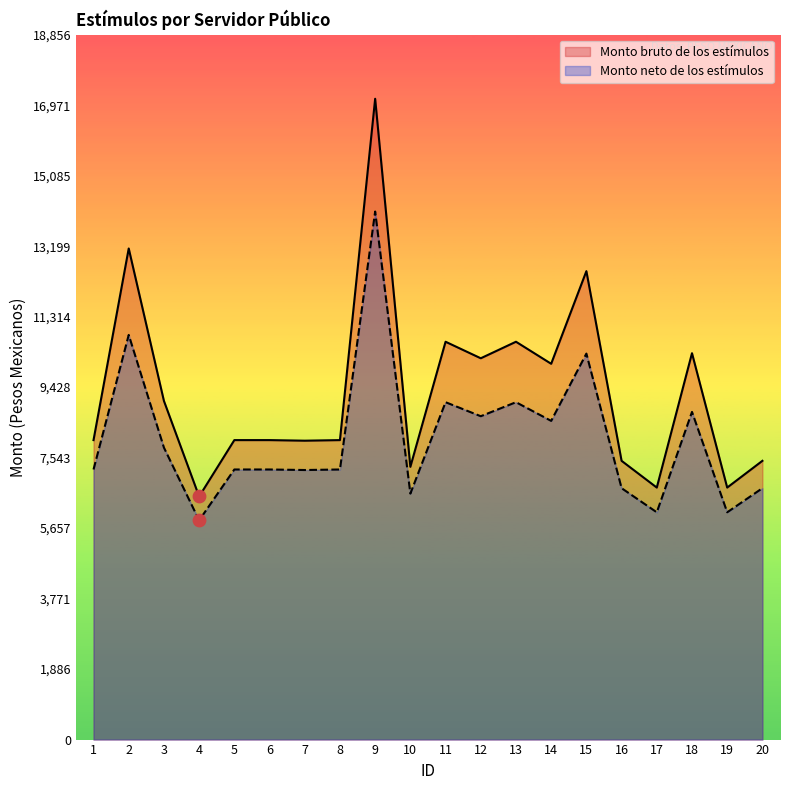

What is the total value across all series at 9?

31267.1